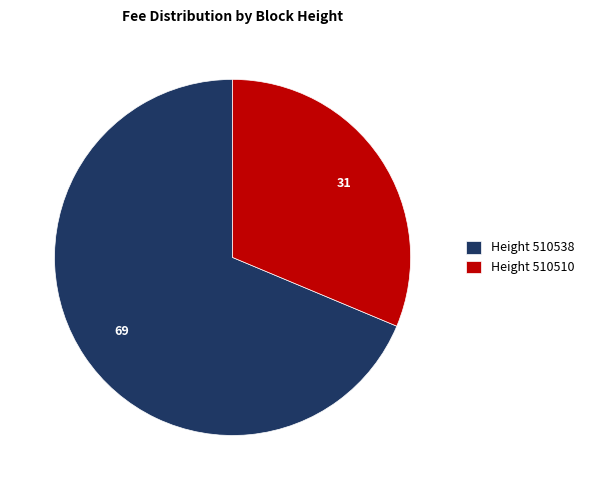

Is it true that Height 510538 is 79% of the pie?

False